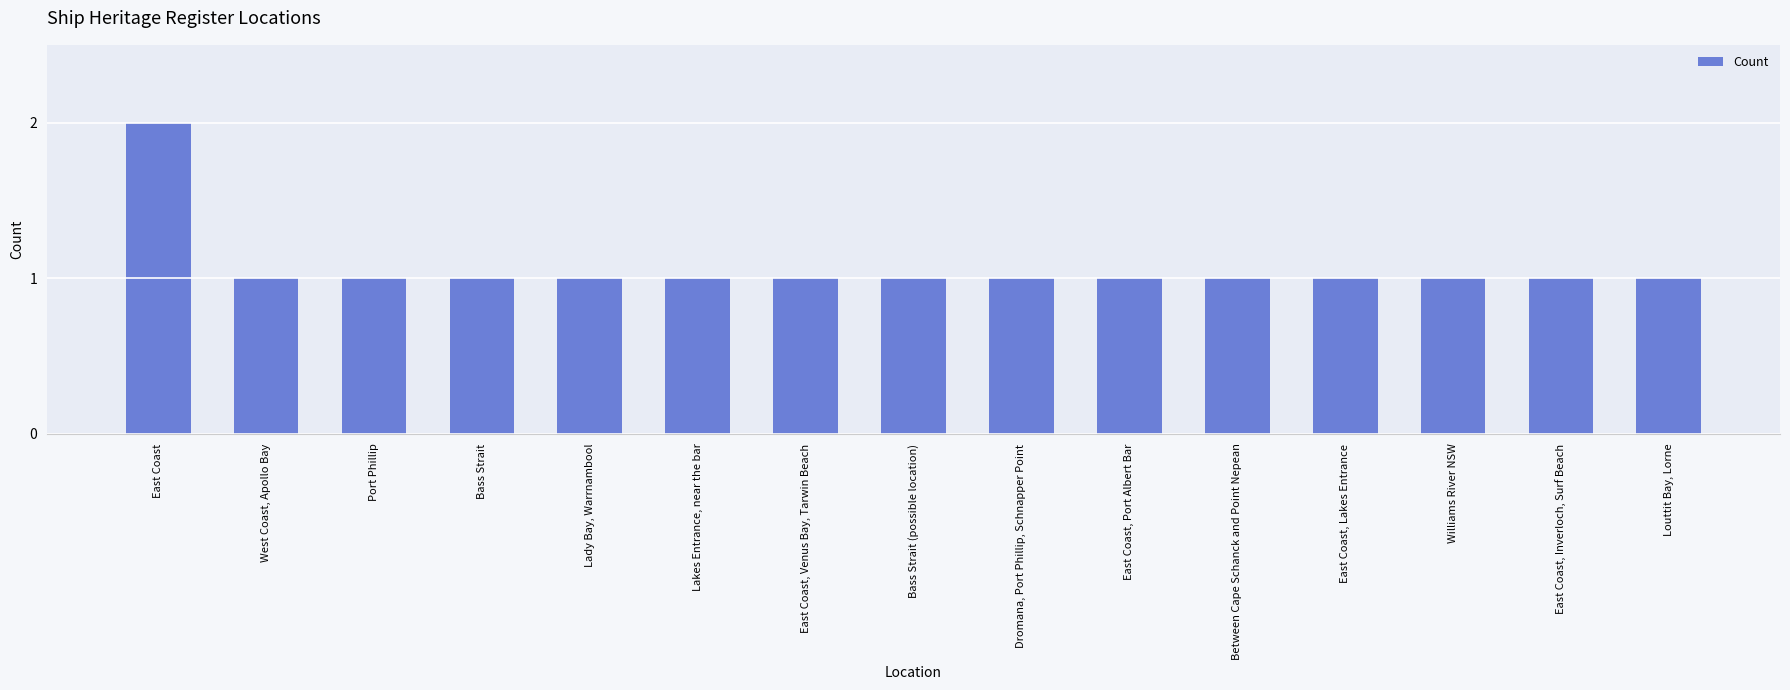

Reading left to right, extract all data points from this chart.

2	1	1	1	1	1	1	1	1	1	1	1	1	1	1